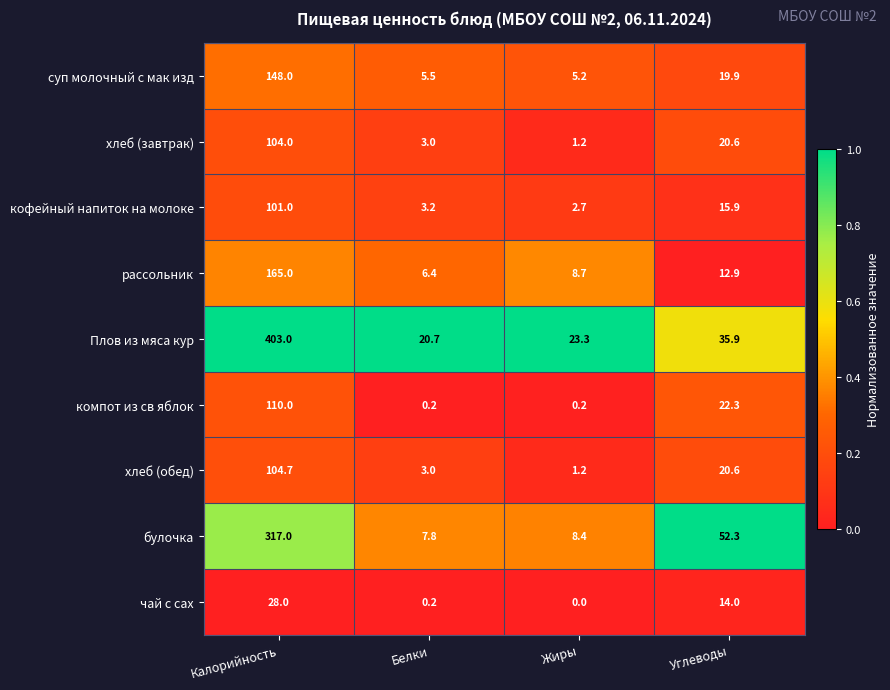

Between Калорийность and Белки, which series saw the biggest shift?

Плов из мяса кур